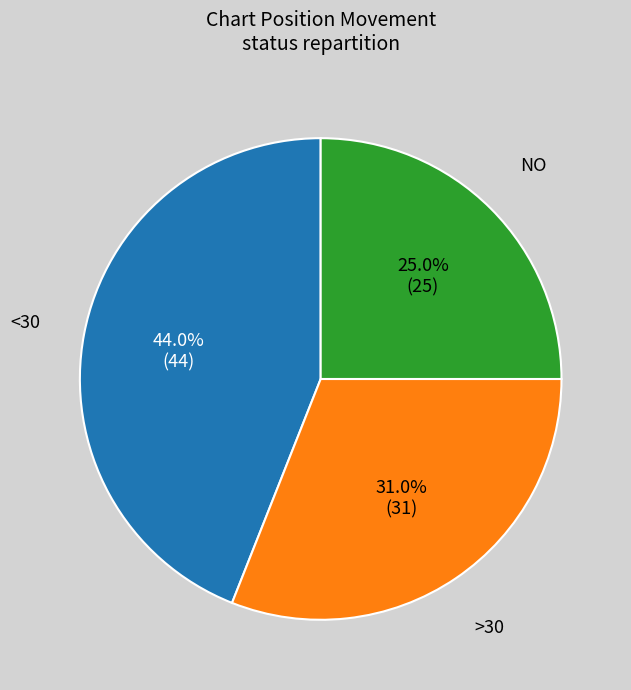

Is there a majority slice in this chart?

No